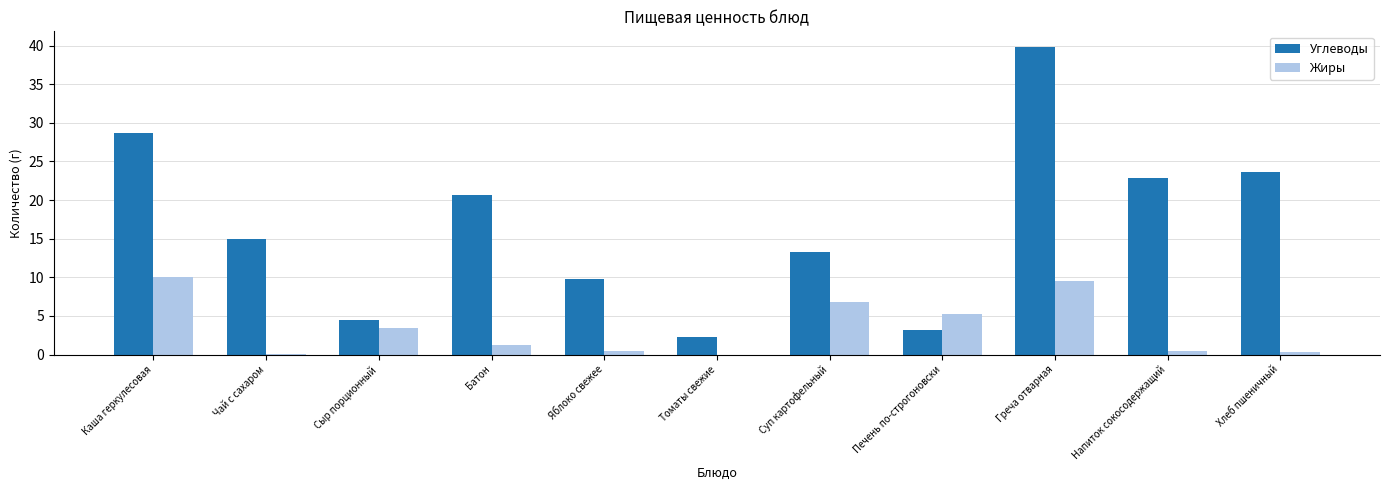

Are the bars horizontal?

No